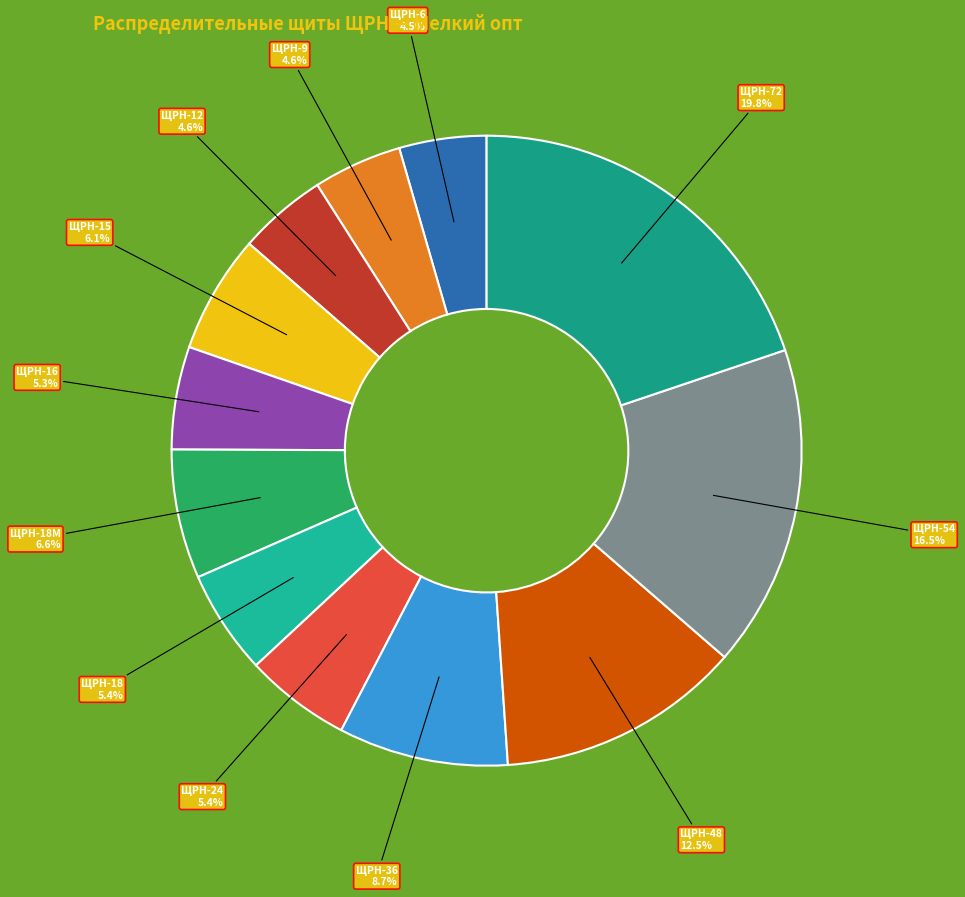

How many segments does this pie chart have?

12